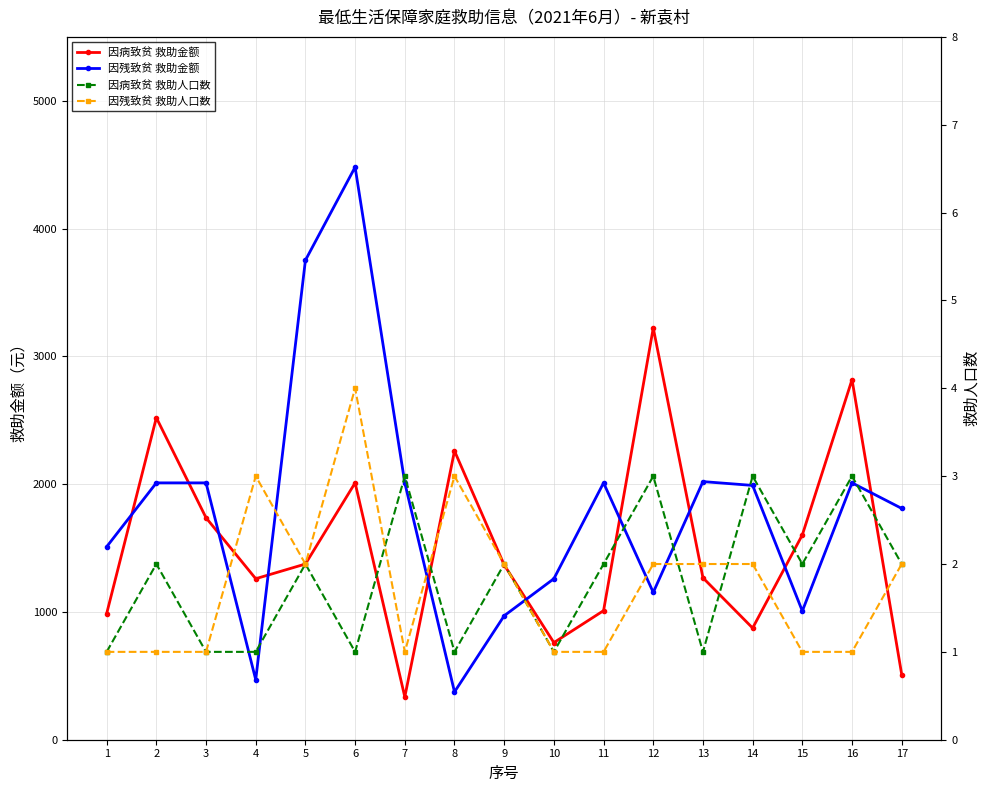

What is the average value of the 因病致贫 救助金额 series?

1524